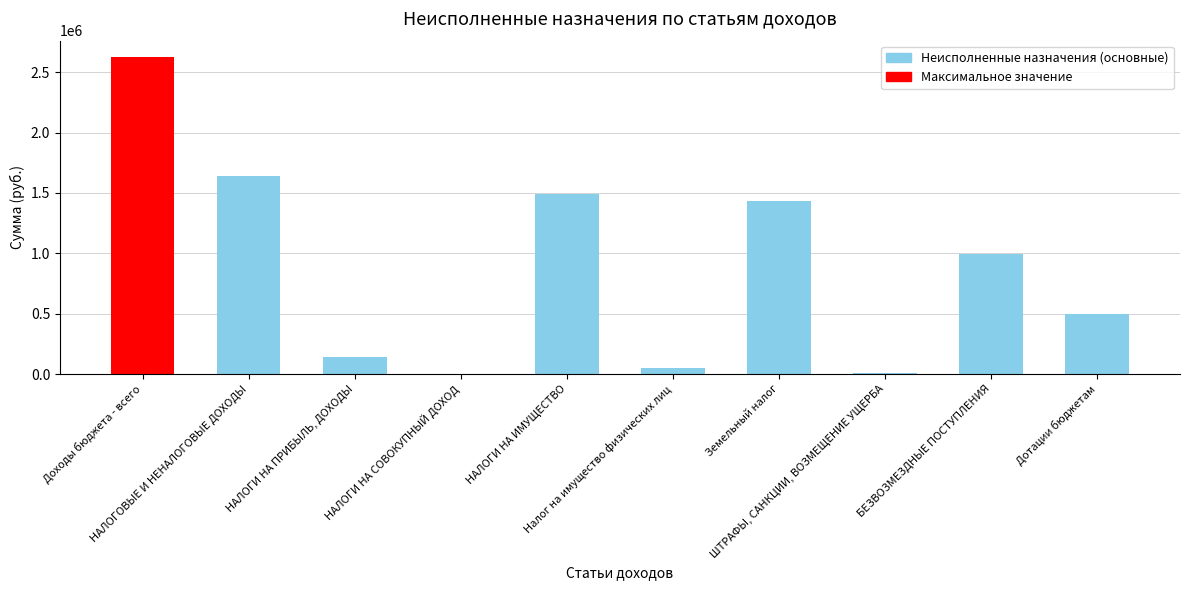

Read the value at НАЛОГИ НА ИМУЩЕСТВО.

1488706.7